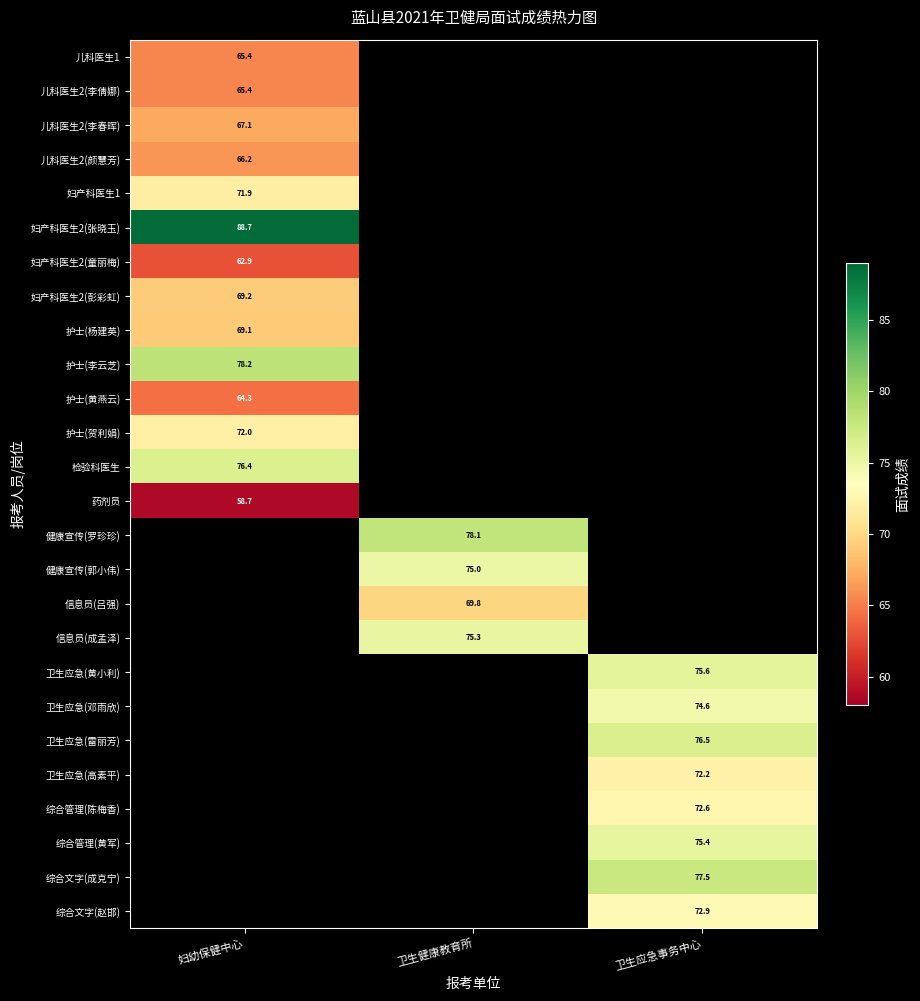

Is it true that 护士(贺利娟) equals 72.0 at 妇幼保健中心?

True